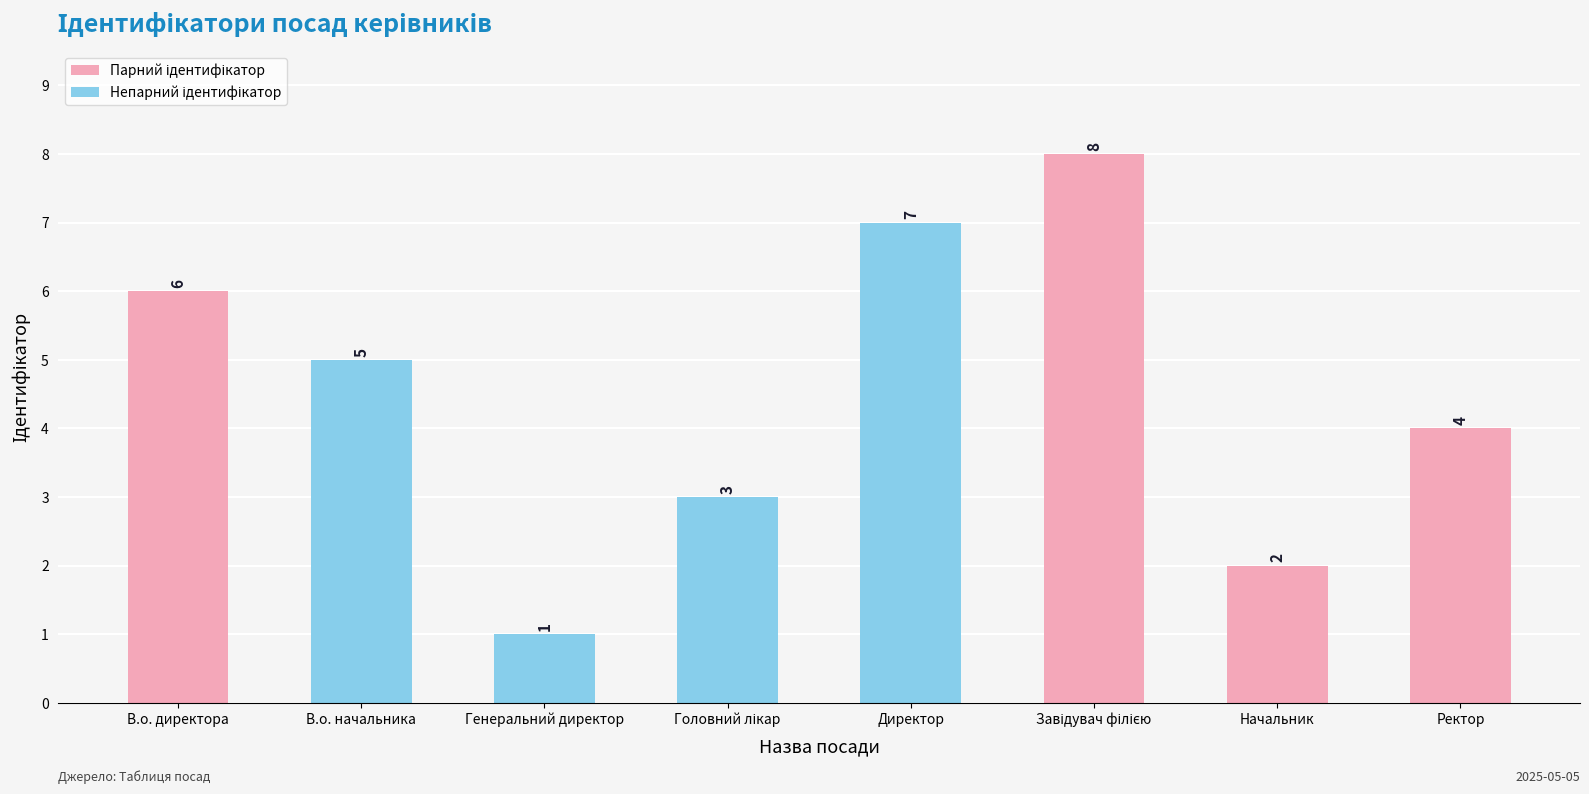

At which label does the data first exceed 5?

В.о. директора